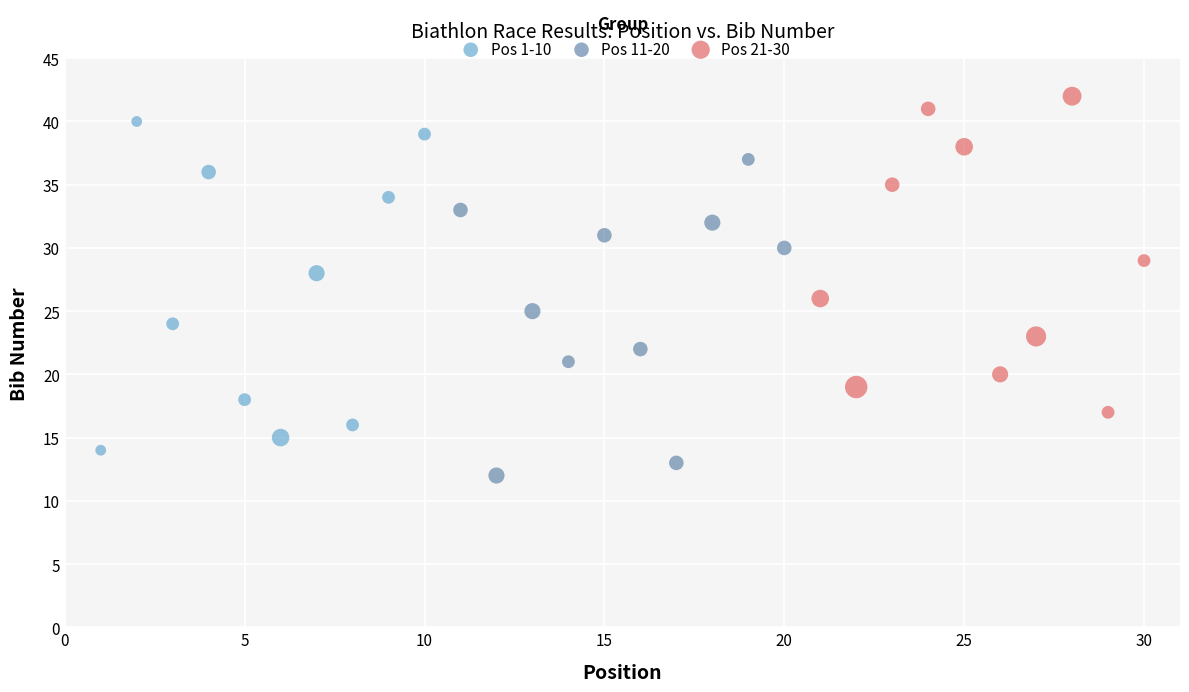

Which series contains the lowest Y value?

Pos 11-20